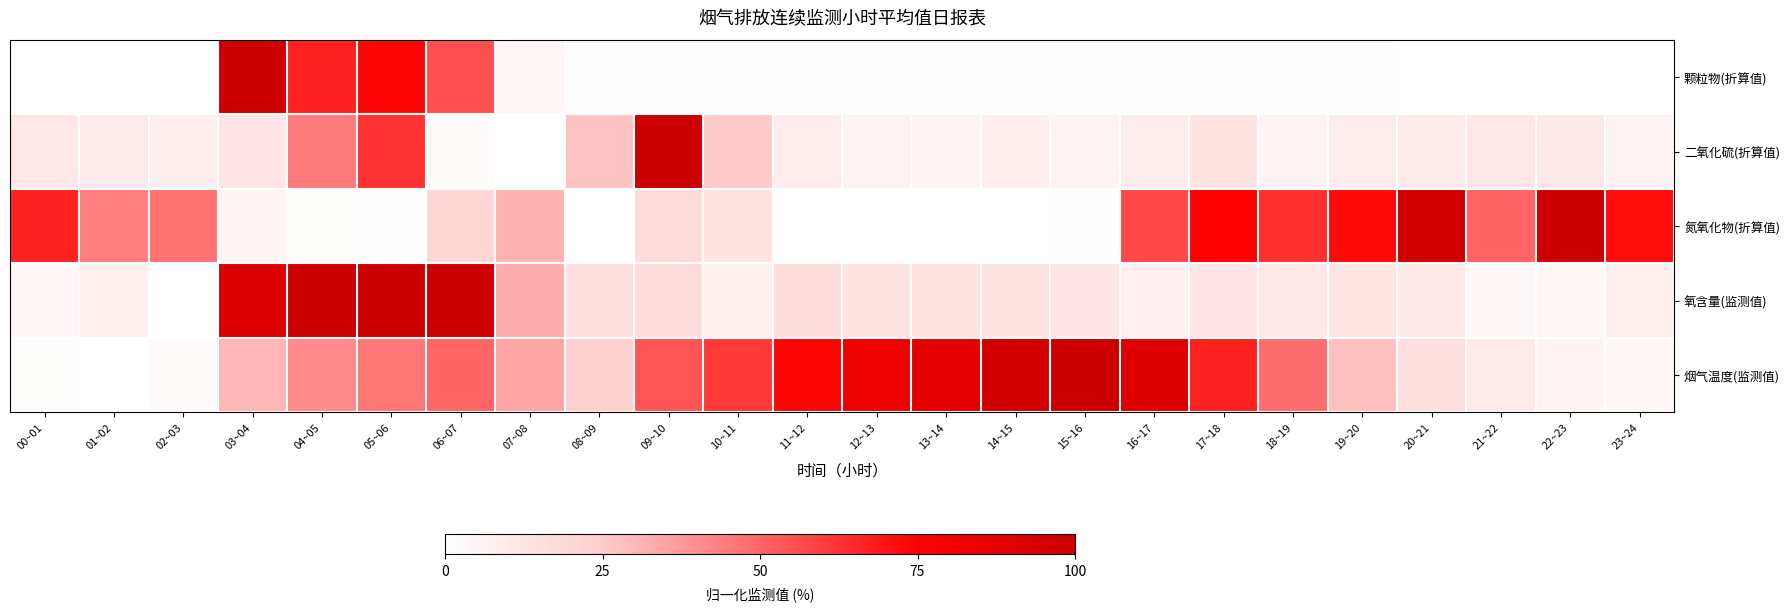

Which series changed the most between 00~01 and 13~14?

烟气温度(监测值)